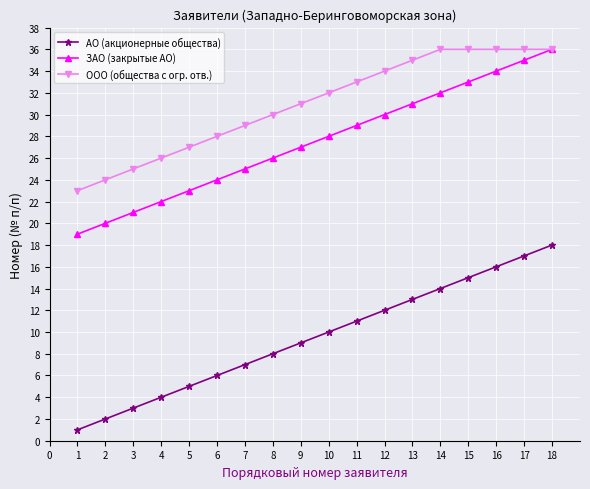

Which series has the largest total across all categories?

ООО (общества с огр. отв.)